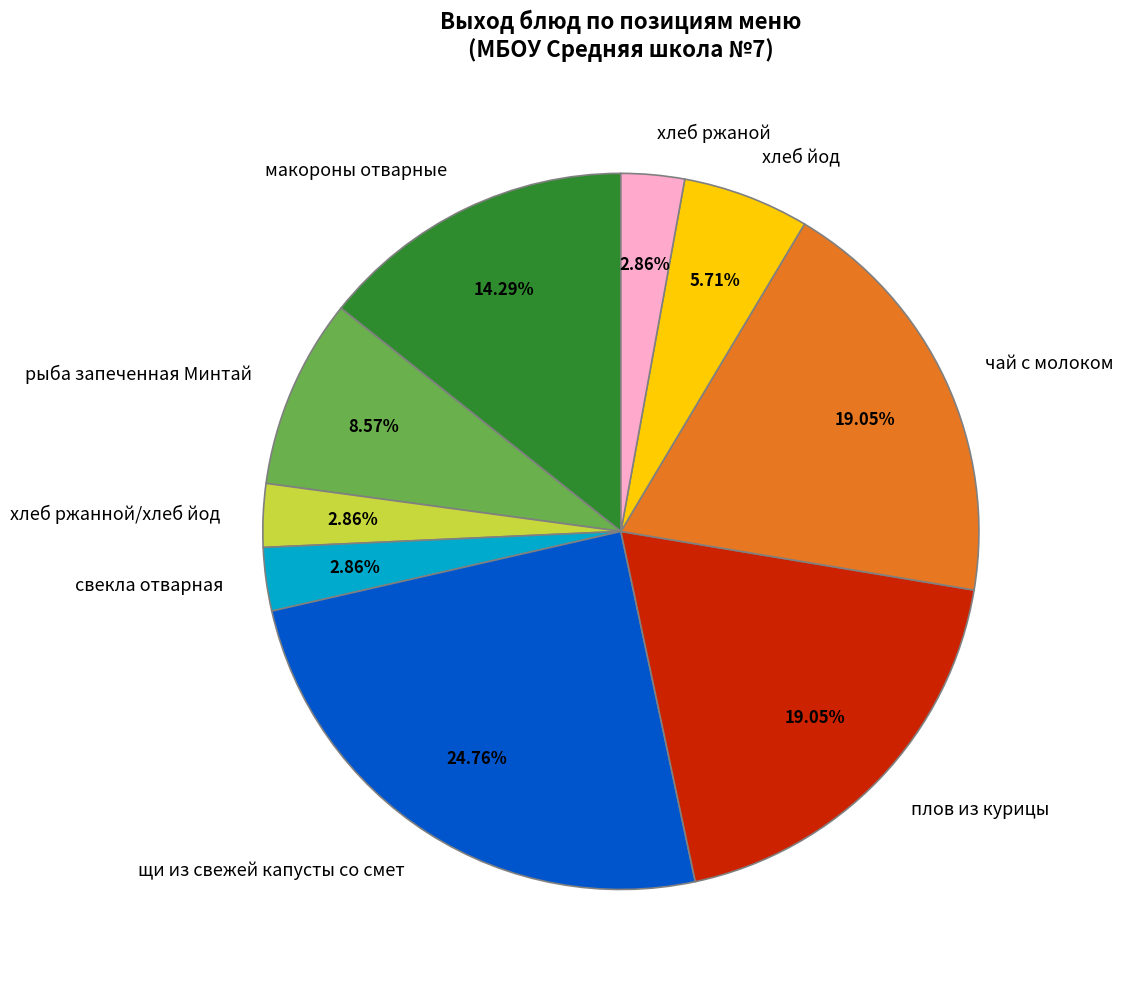

What is the largest slice in the pie chart?

щи из свежей капусты со смет